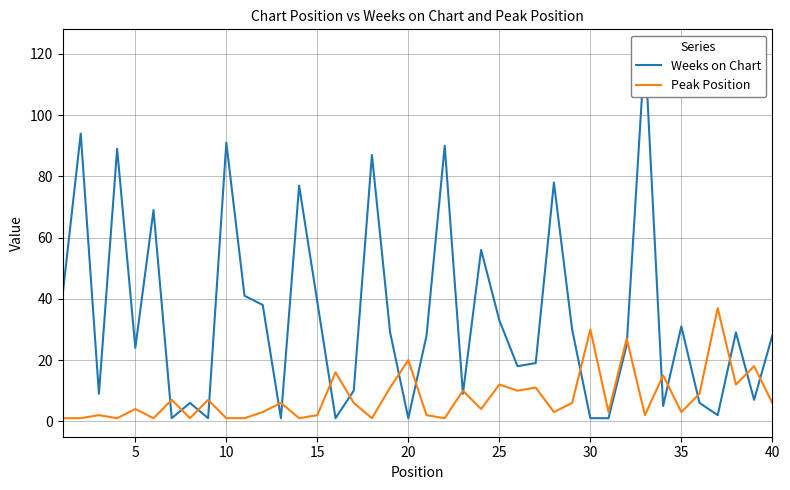

What is the highest value of the Peak Position series?

37